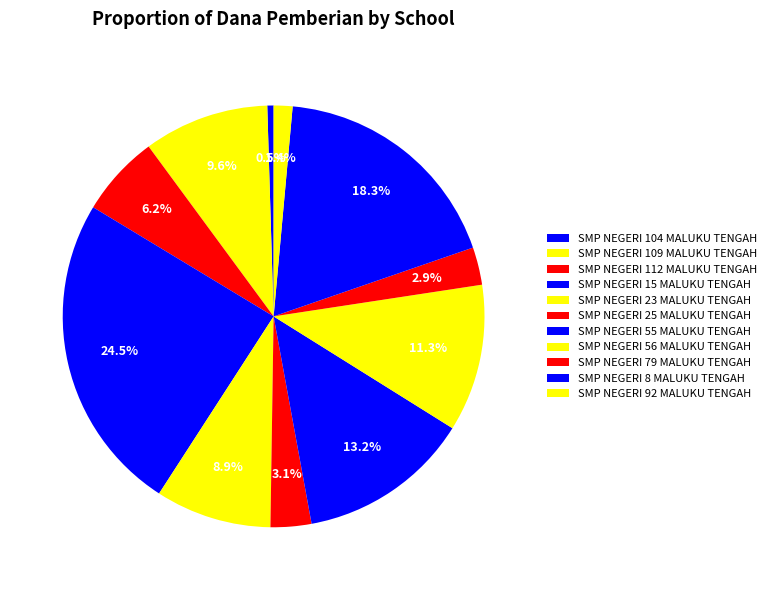

What is the change in value from SMP NEGERI 56 MALUKU TENGAH to SMP NEGERI 92 MALUKU TENGAH?

-15375000